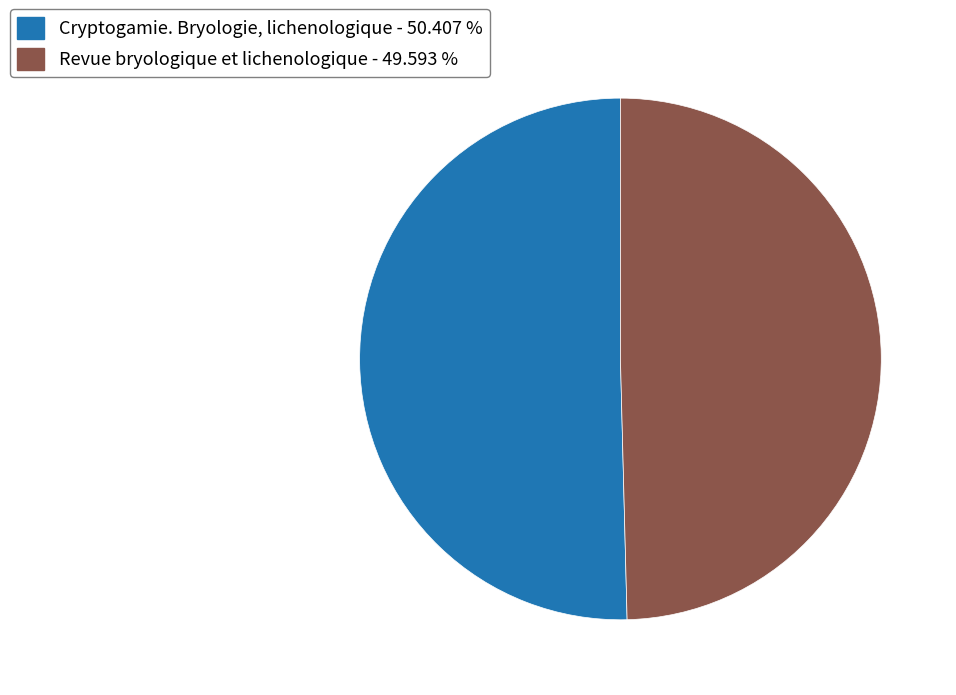

Which category accounts for the majority?

Cryptogamie. Bryologie, lichenologique